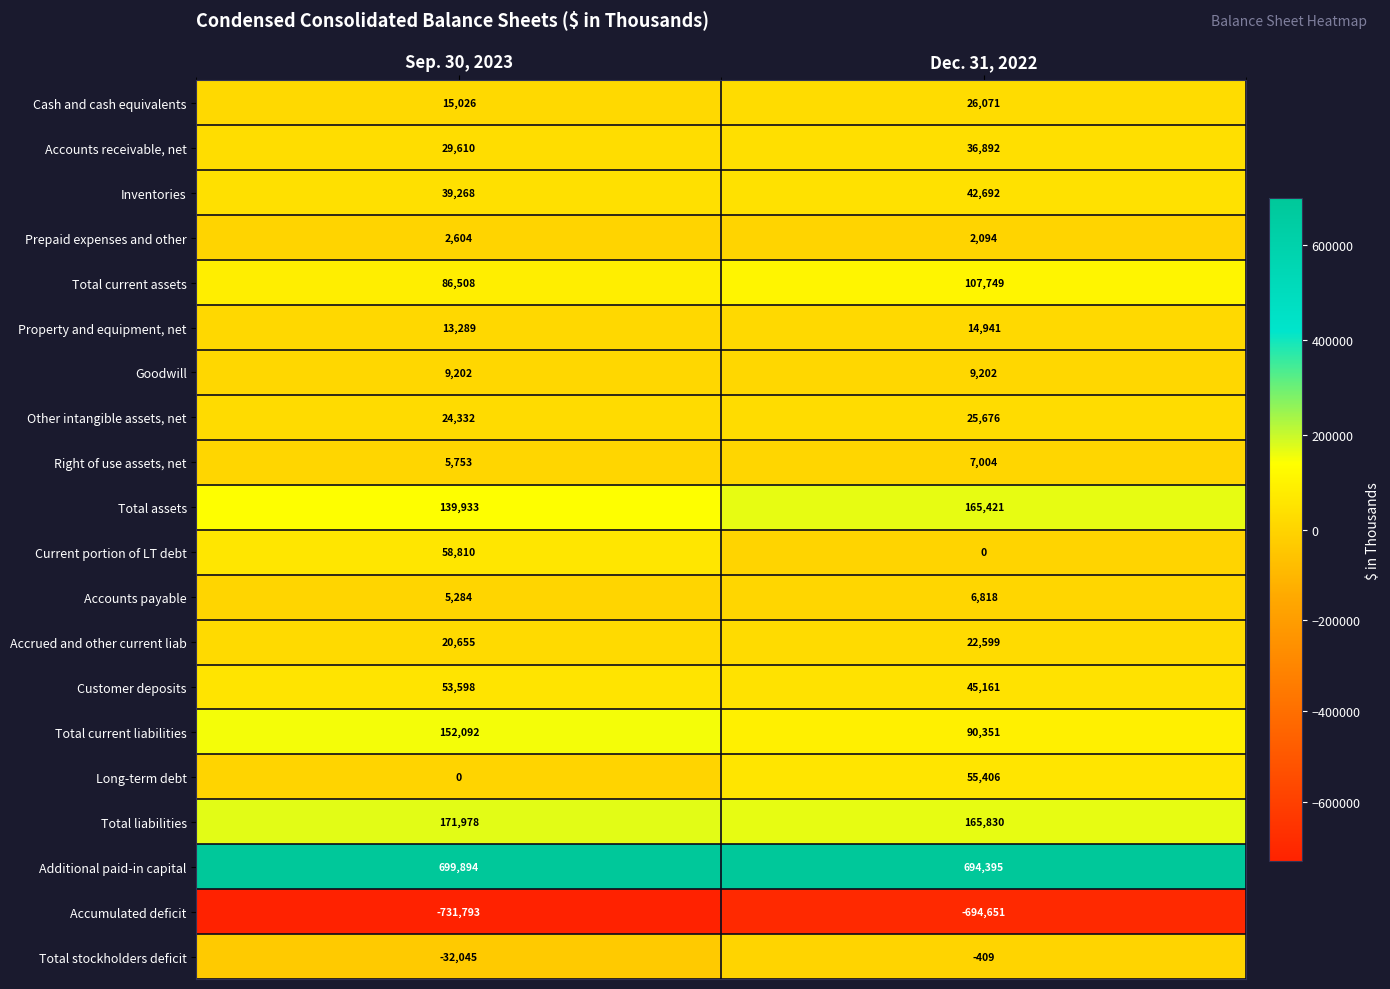

Which category has the highest value across all series?

Sep. 30, 2023